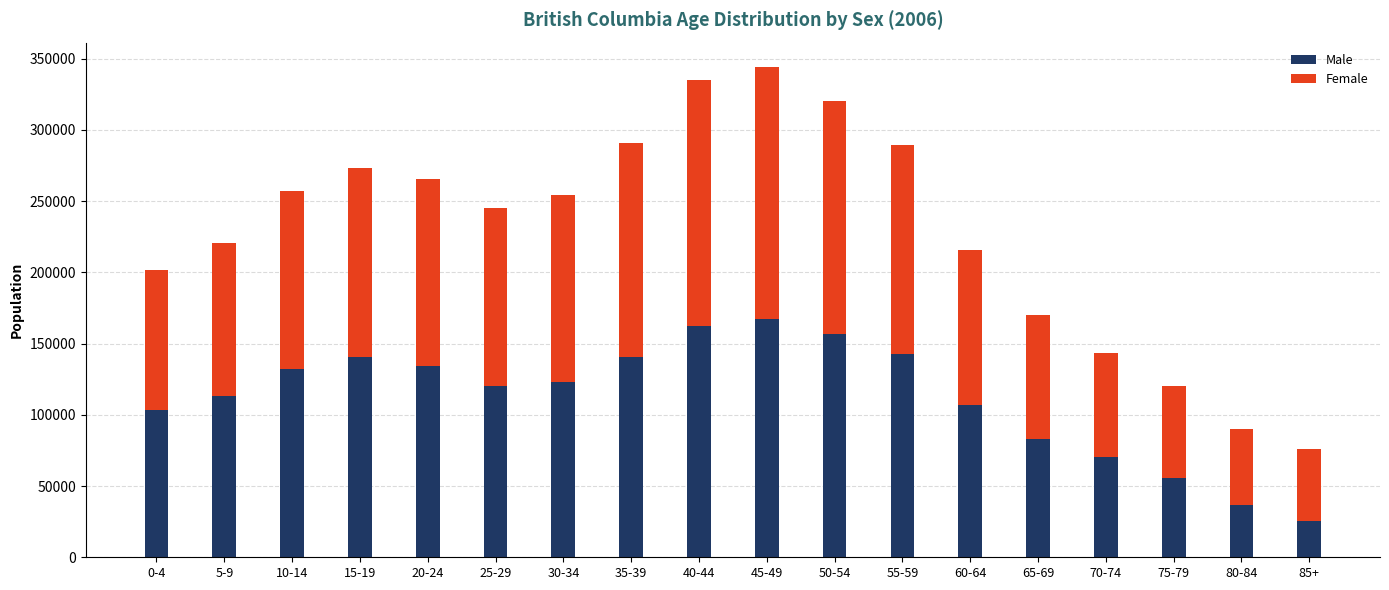

What is the total value across all series at 45-49?

344140